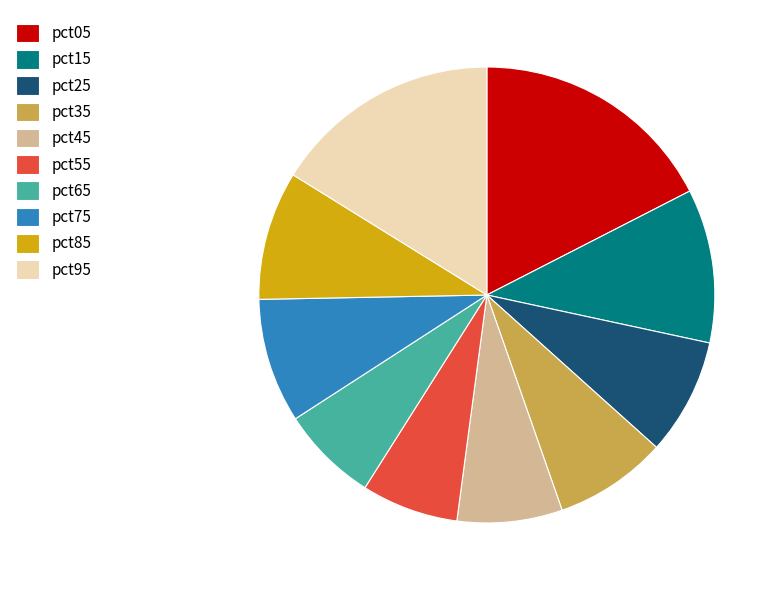

Which category has the biggest portion of the pie?

pct05